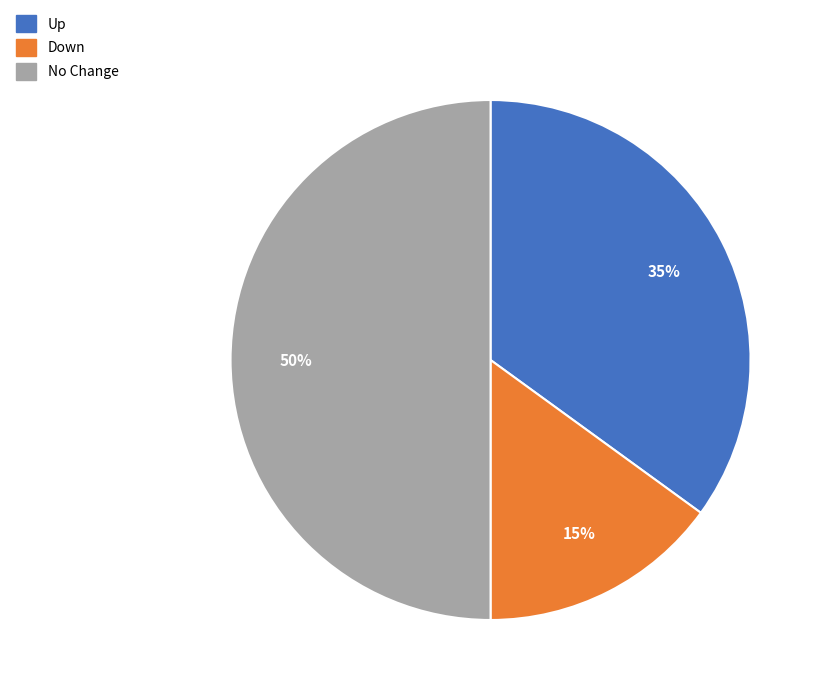

To the nearest percent, what is the combined percentage of Up and Down?

50%